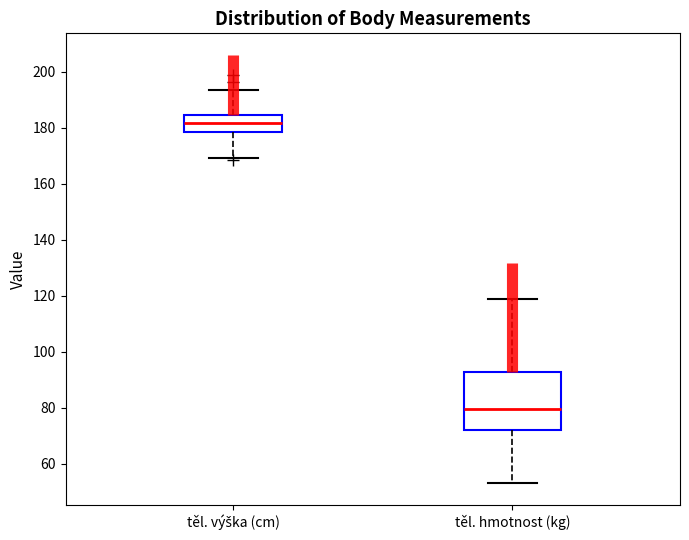

Which box is the tallest, from its lower edge to its upper edge?

těl. hmotnost (kg)